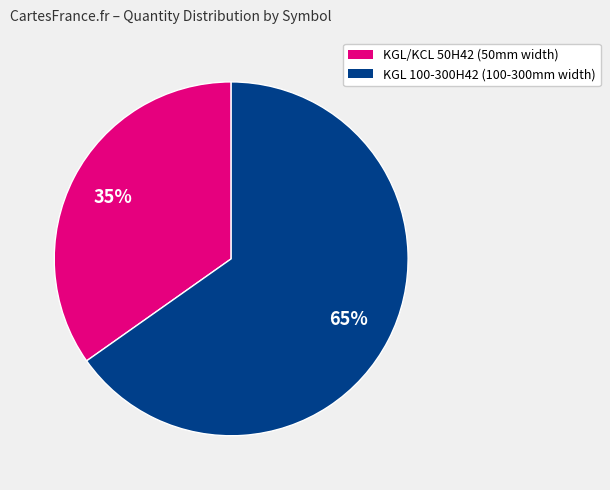

True or false: KGL 100-300H42 (100-300mm width) accounts for 78% of the total.

False